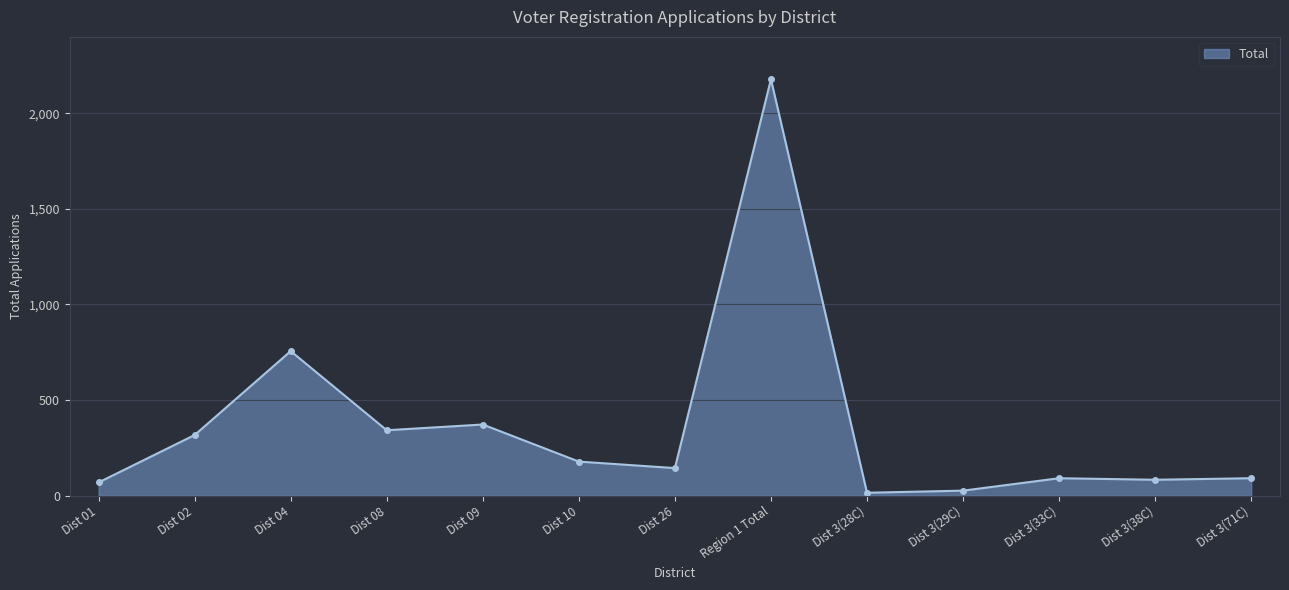

Does the chart have visible grid lines?

Yes